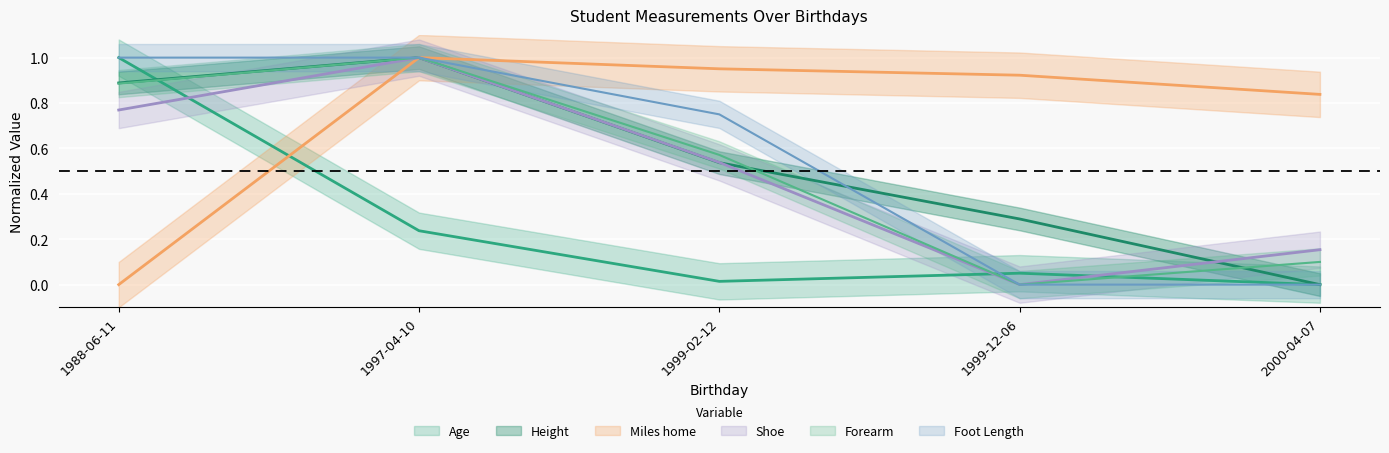

At how many categories does at least one series exceed 0?

5